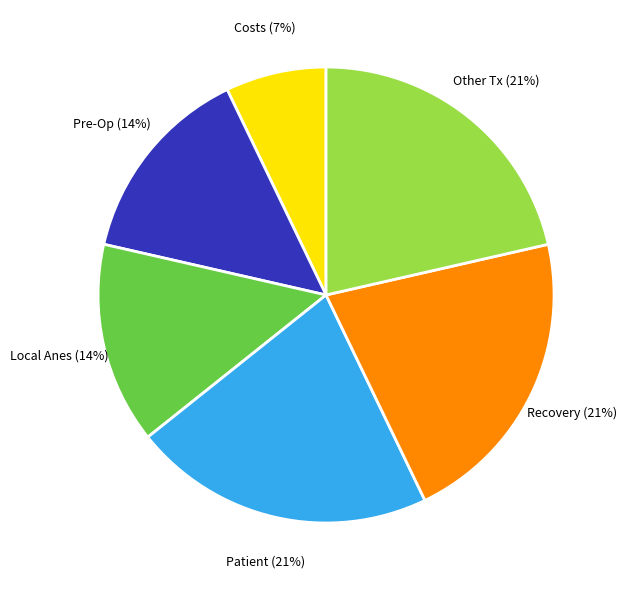

To the nearest percent, what is the difference between the largest and smallest slice percentages?

14%